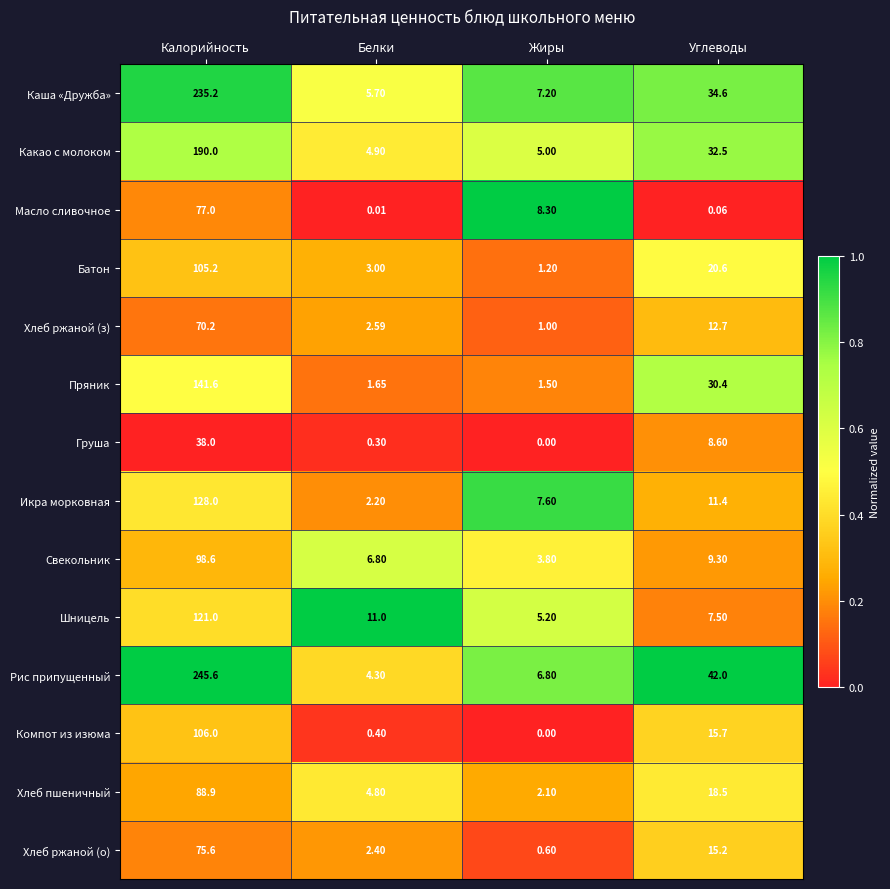

How many categories are shown in the chart?

4